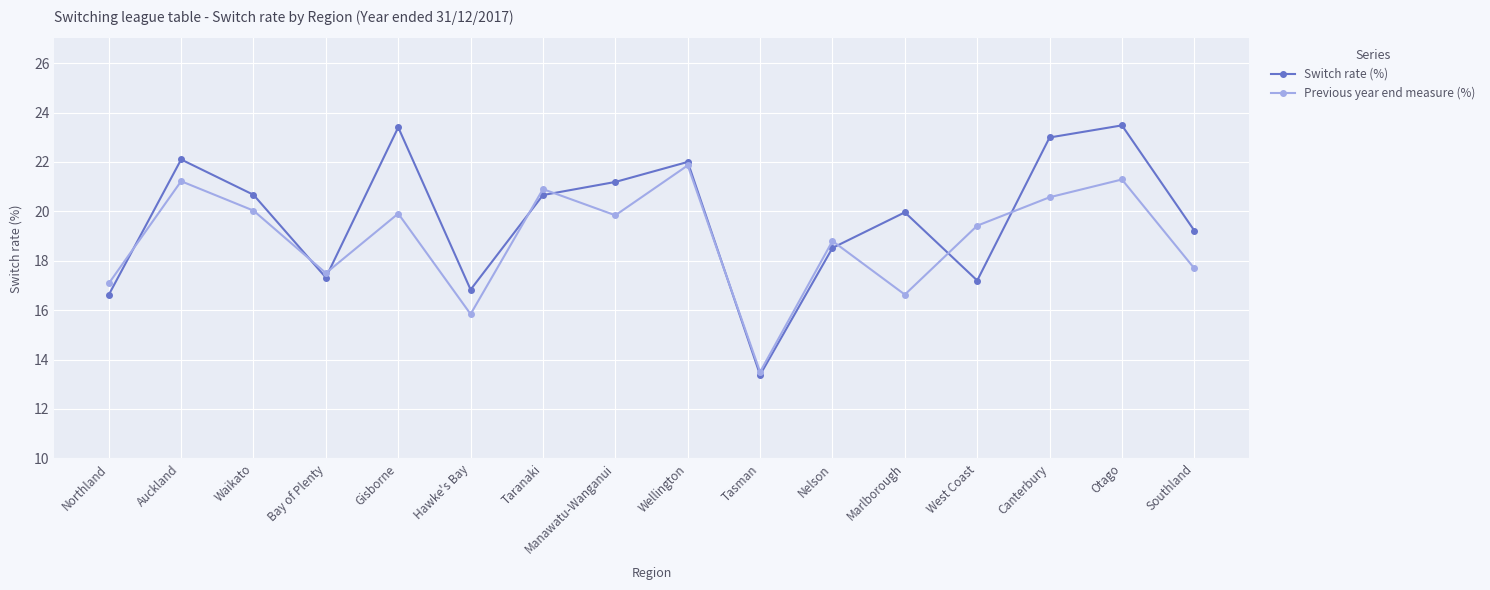

What is the difference between the second highest and second lowest values in the Switch rate (%) series?

6.8